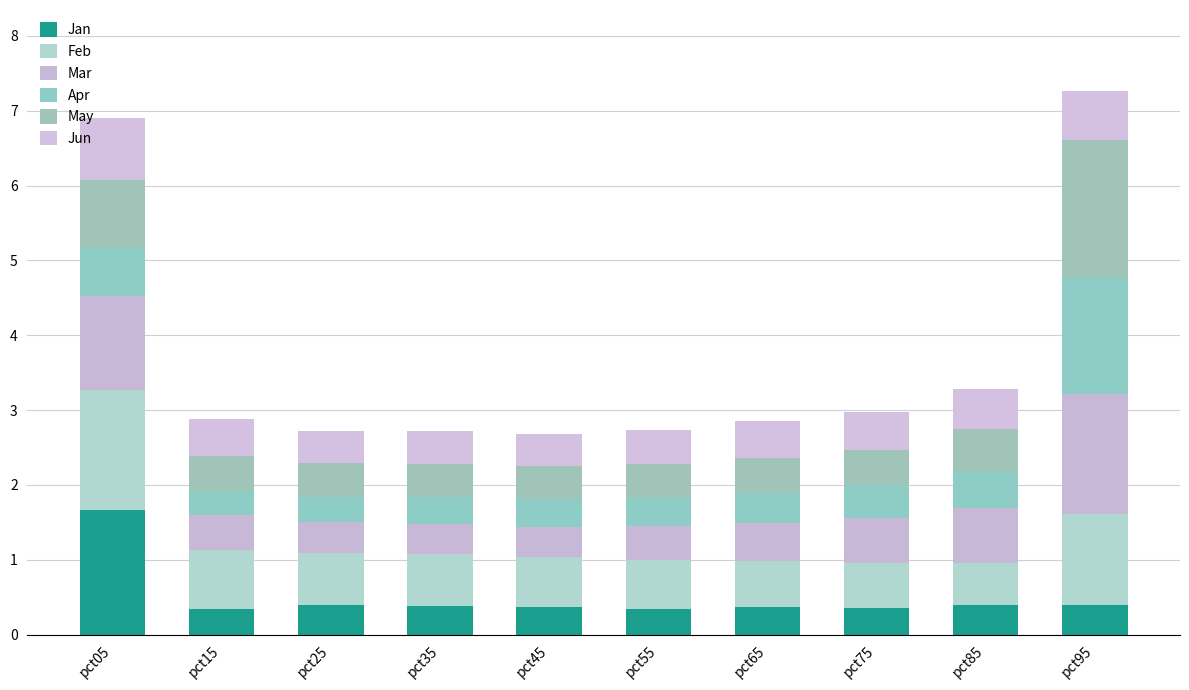

How many distinct data groups are displayed?

6